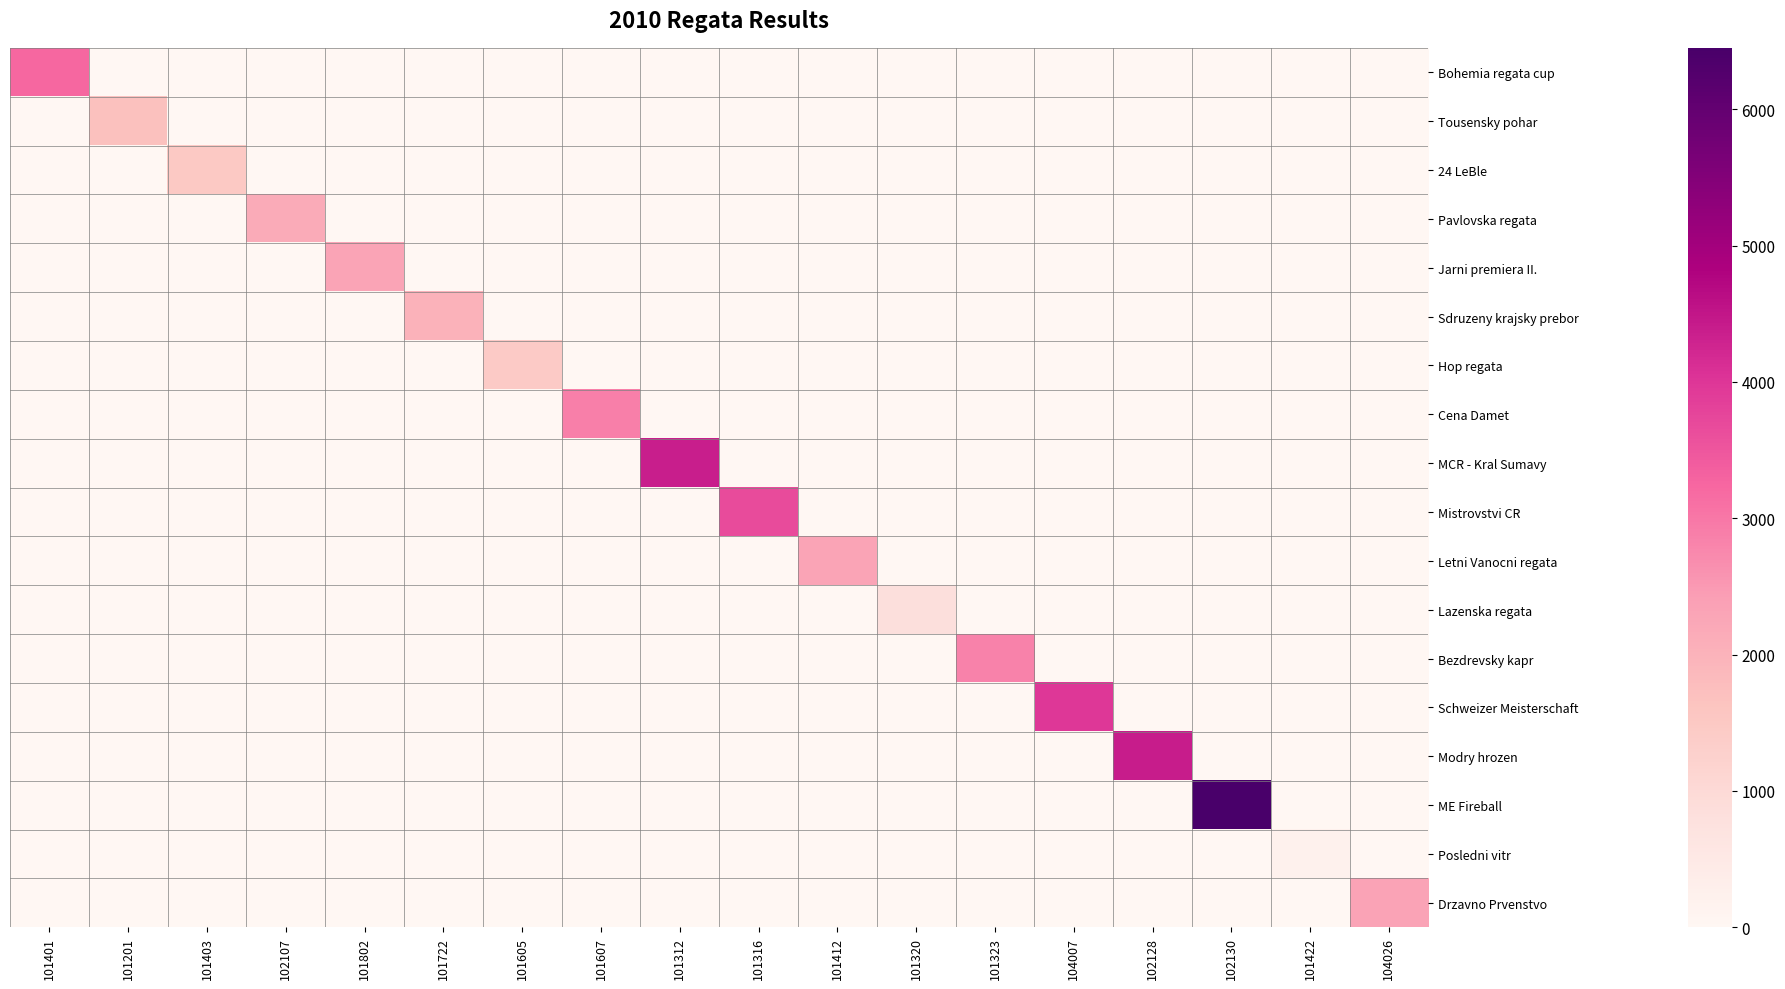

At which category is the sum across all series the highest?

102130